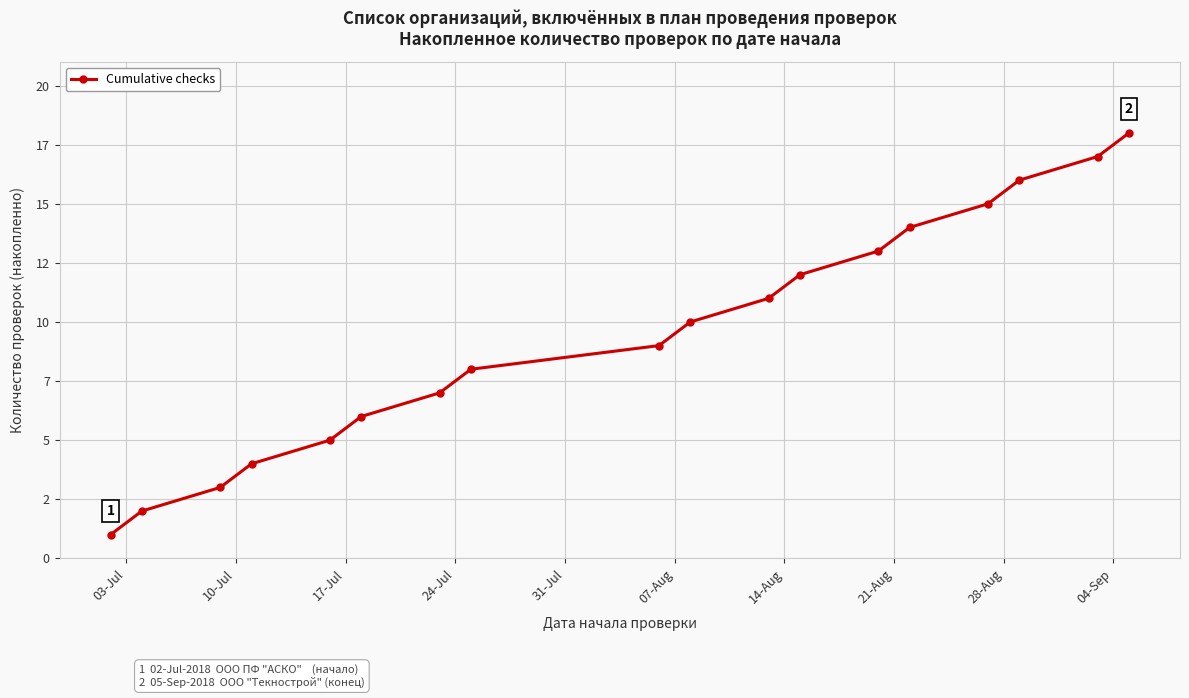

Does the chart have visible grid lines?

Yes